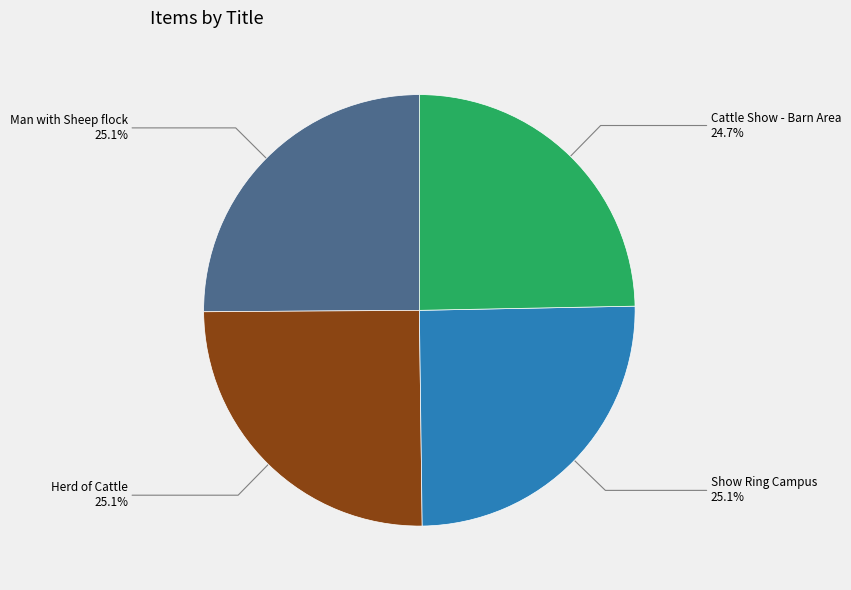

How many slices are in this pie chart?

4